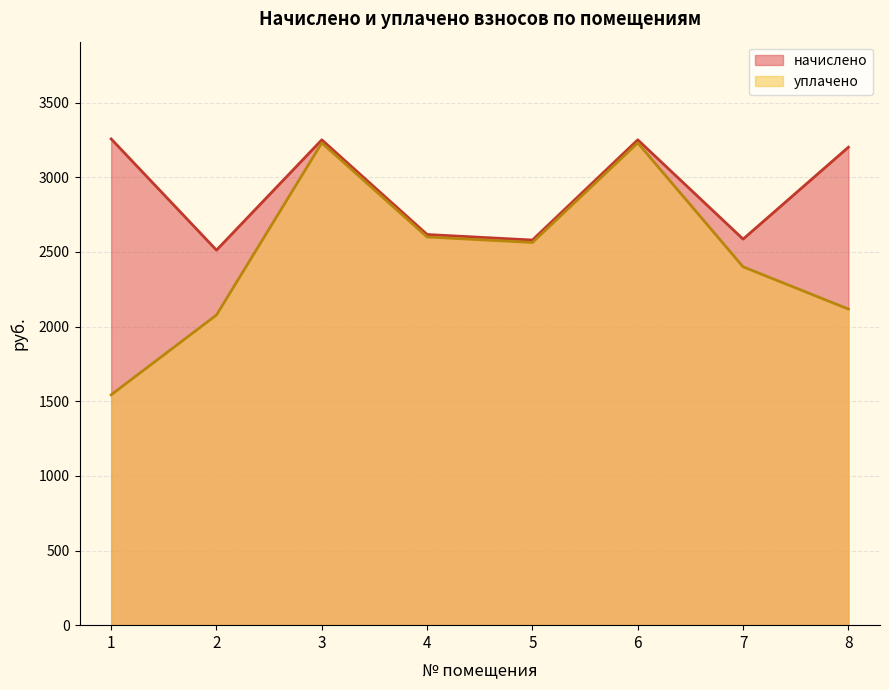

Which series has the largest range (max minus min)?

уплачено